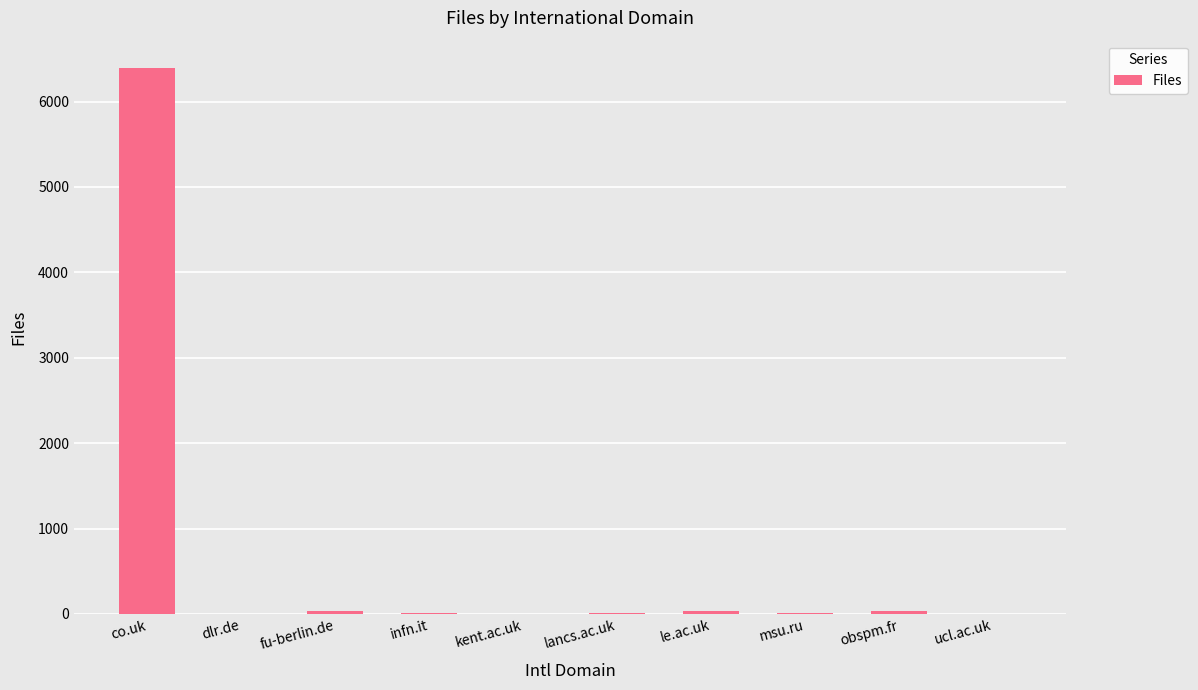

Which label corresponds to the largest value in the chart?

co.uk